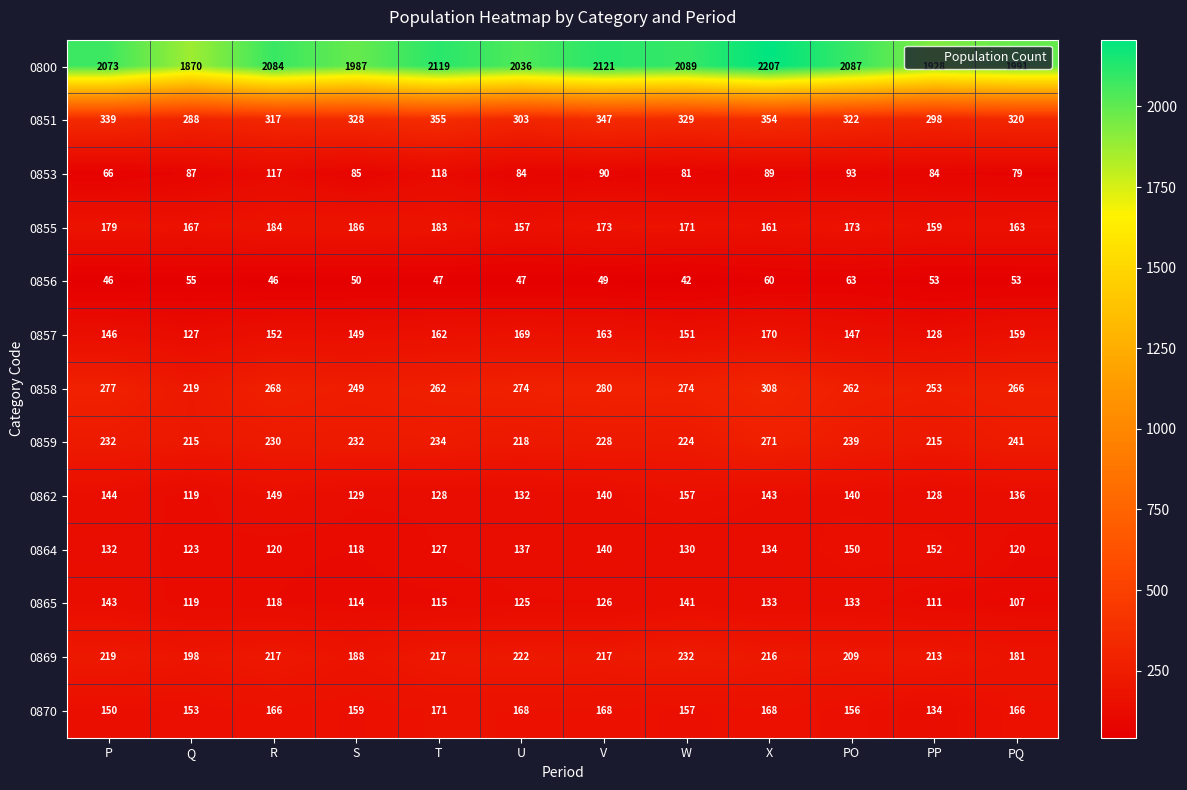

The 0858 series shows 470 at P. True or false?

False